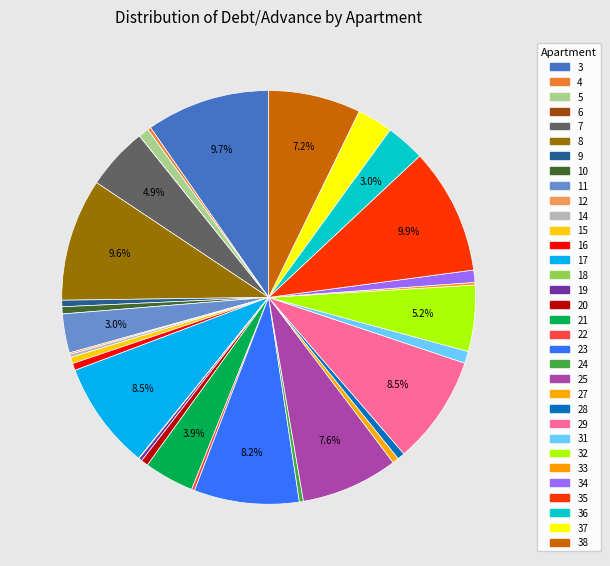

Which slice is the smallest?

6